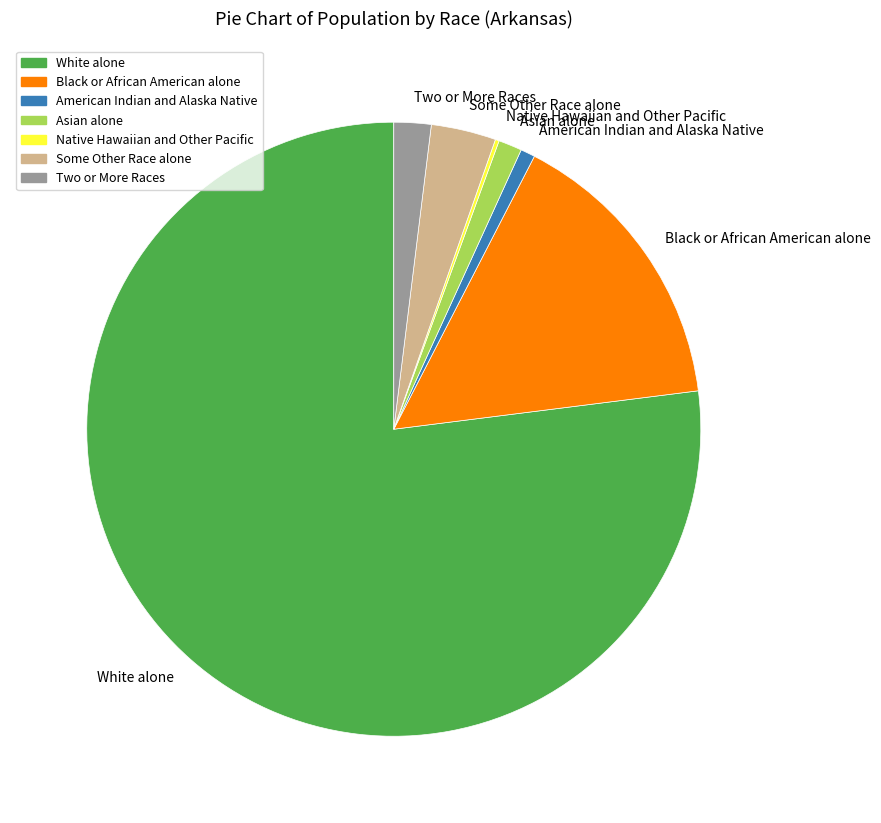

Is it true that Black or African American alone is 29% of the pie?

False